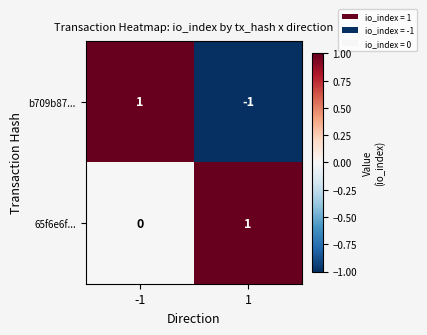

Rank the series by their average value, from lowest to highest.

b709b87..., 65f6e6f...